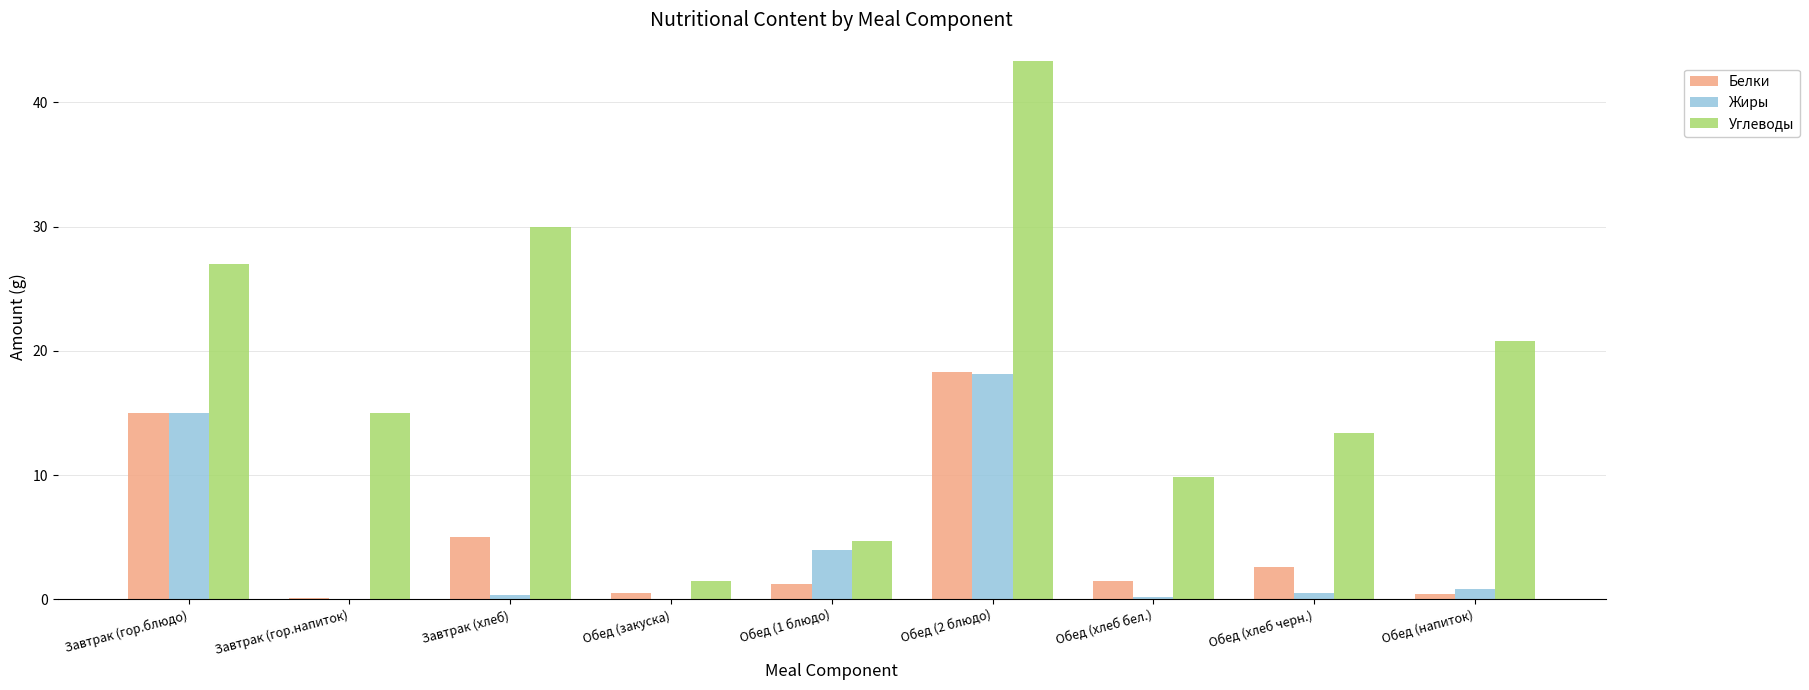

What is the average value of the Белки series?

5.0